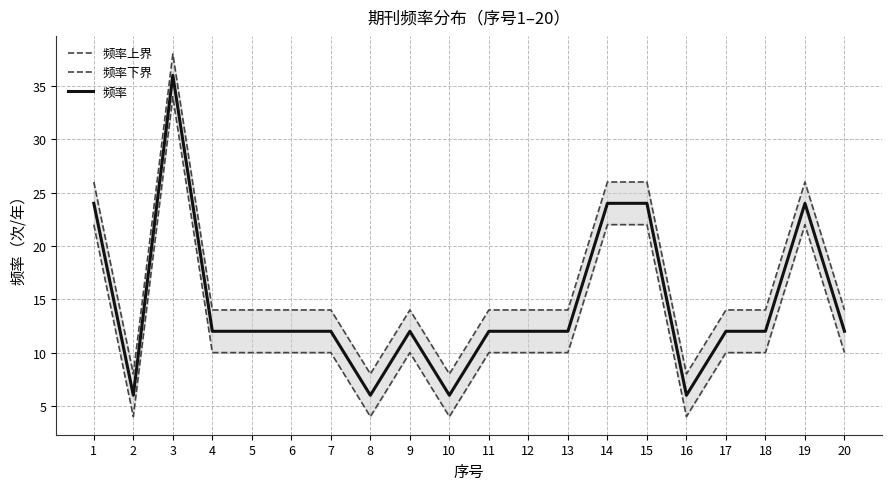

Between 1 and 14, which is larger?

1